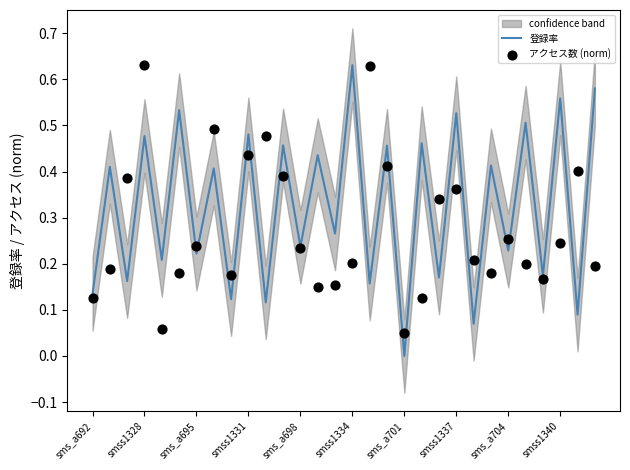

Which series has the widest spread of Y values?

登録率